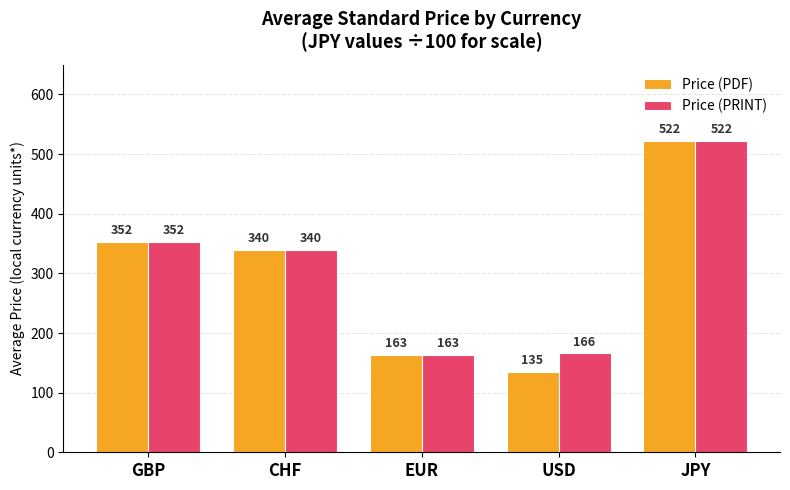

True or false: Price (PRINT) has a value of 165.7 at USD.

True